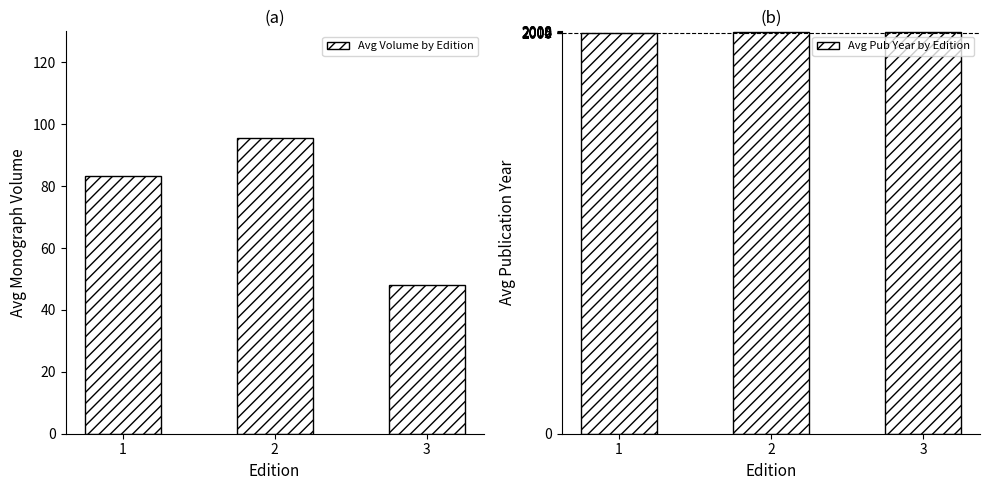

The Avg Year Print series shows 3454.9 at 1. True or false?

False